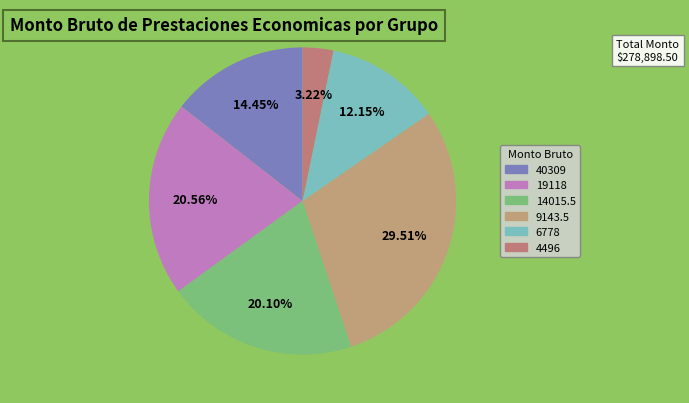

To the nearest percent, what is the average slice percentage?

17%